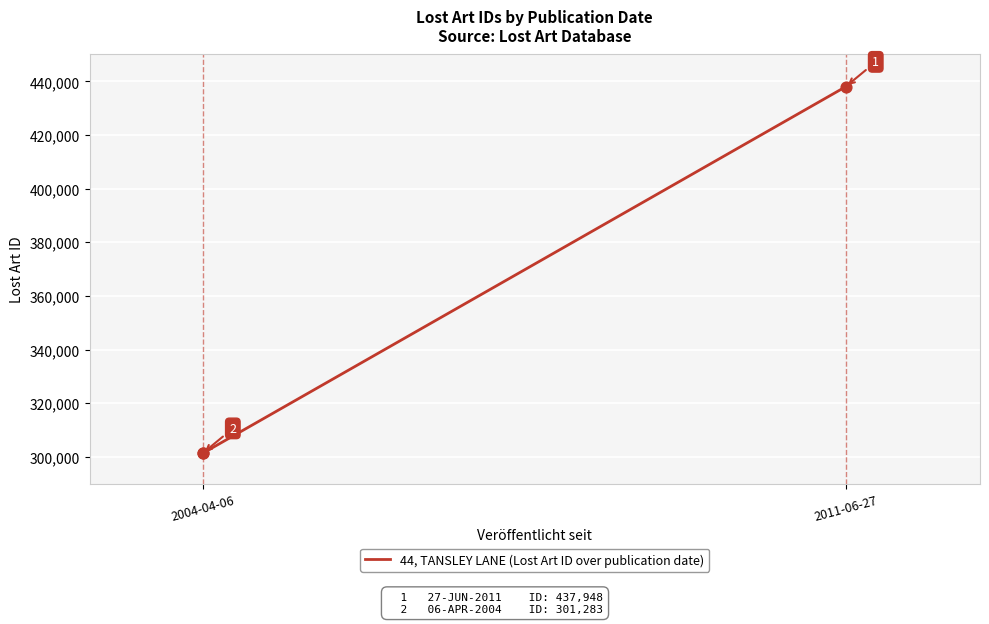

Which has a higher value, 2004-04-06 or 2004-04-06?

2004-04-06